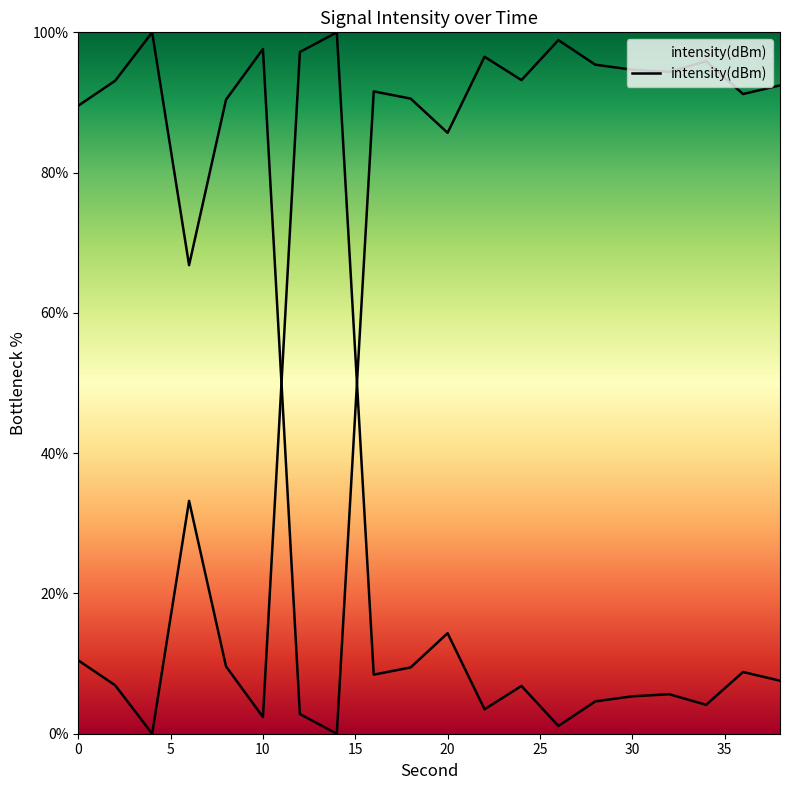

What is the difference between the values at 14 and 20?

85.7